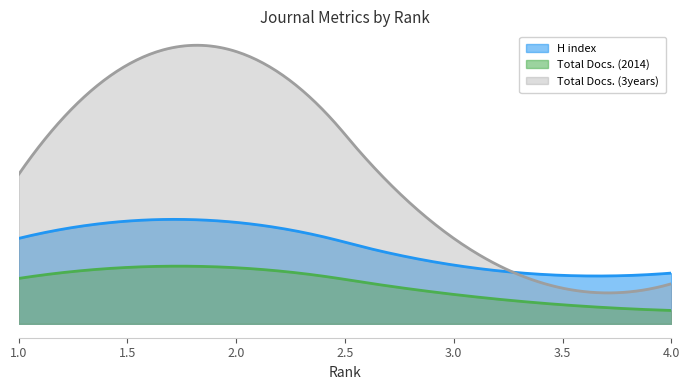

How many data points in H index are above 32?

1